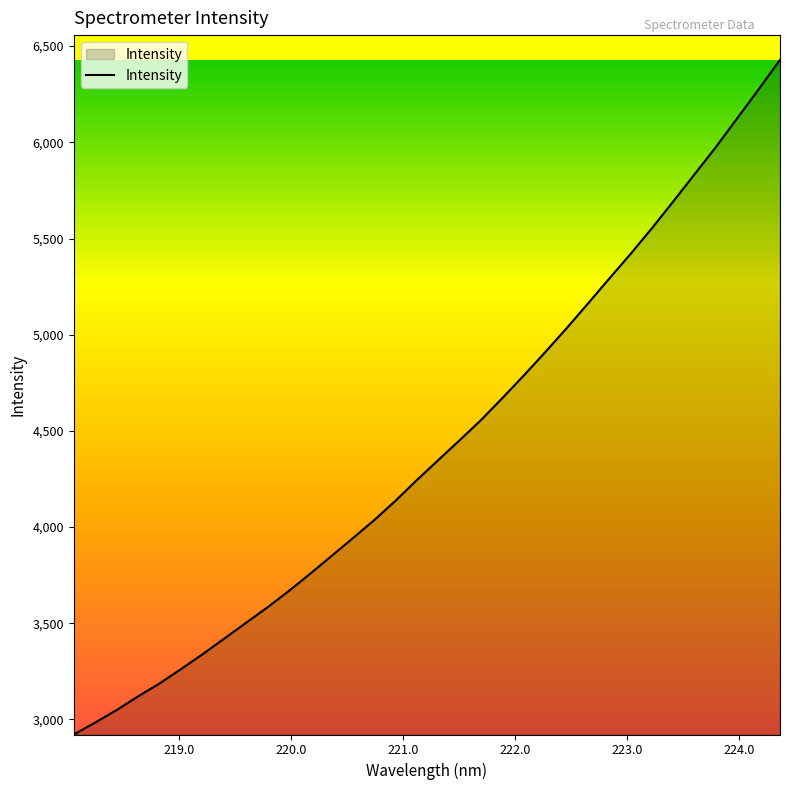

What is the maximum value shown in the chart?

6428.6